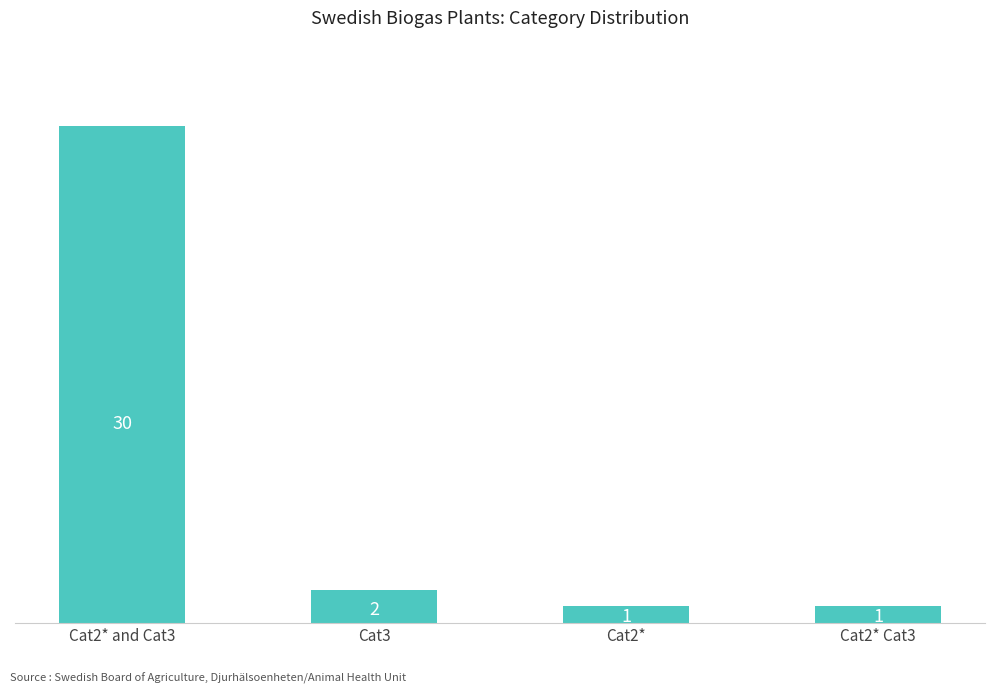

What is the change in value from Cat3 to Cat2*?

-1